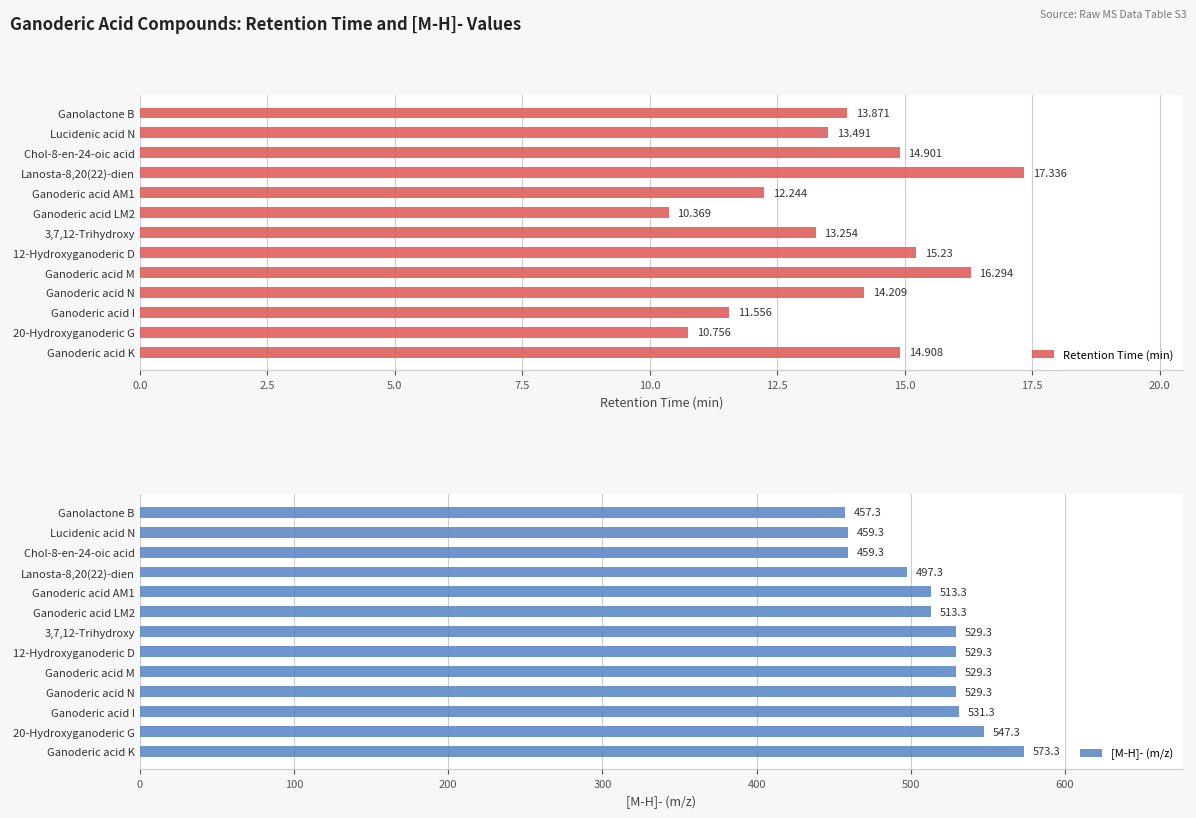

What is the value of the [M-H]- (m/z) bar at the 13th from the left?

573.3